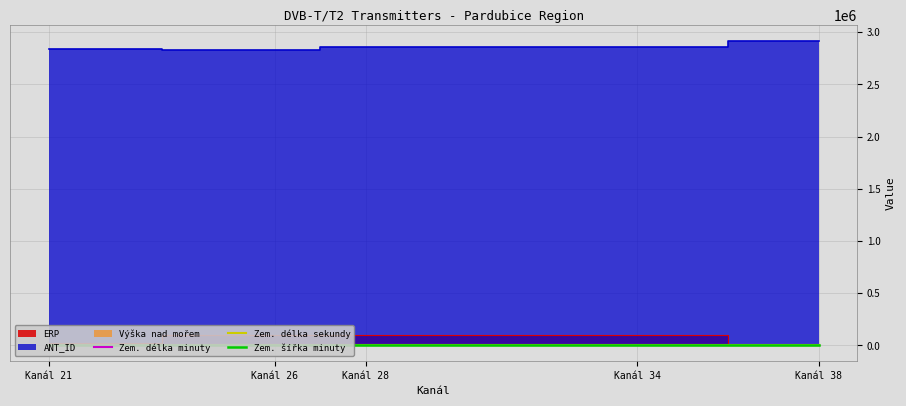

What is the value of the Zem. šířka minuty point at the 4th from the left?

49